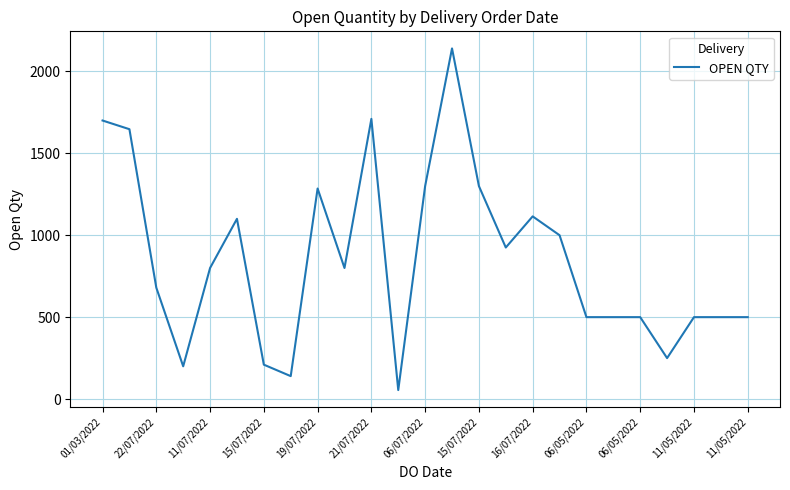

What is the greatest value displayed?

2140